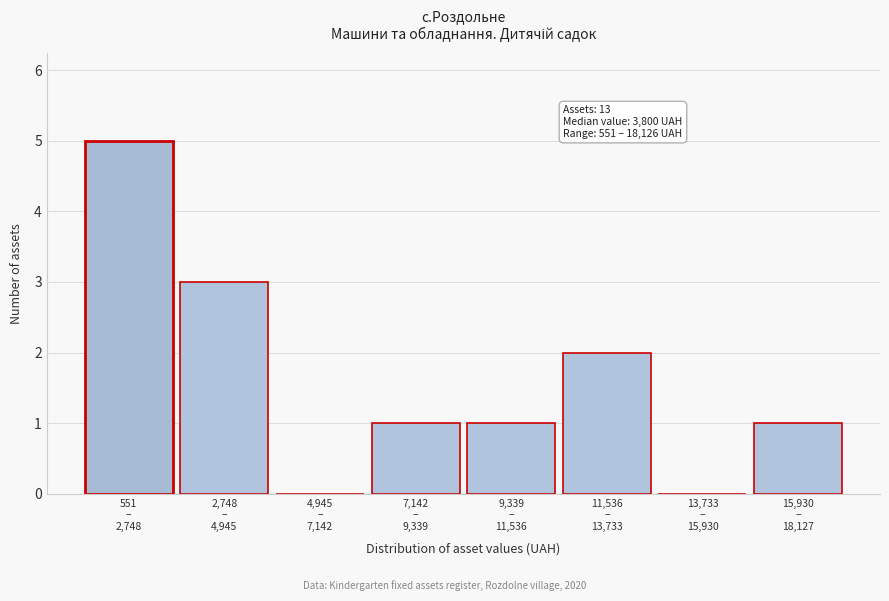

What is the greatest value displayed?

5